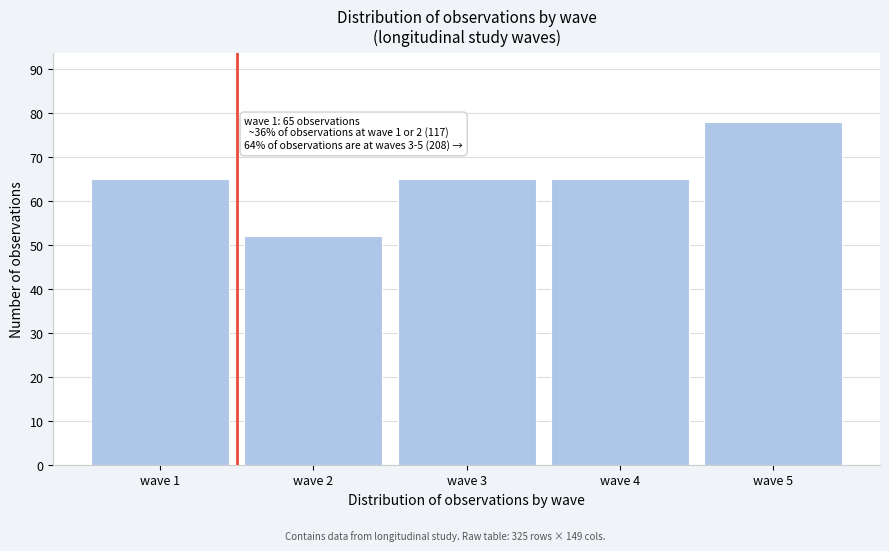

Reading right to left, transcribe all the data shown in this chart.

78	65	65	52	65